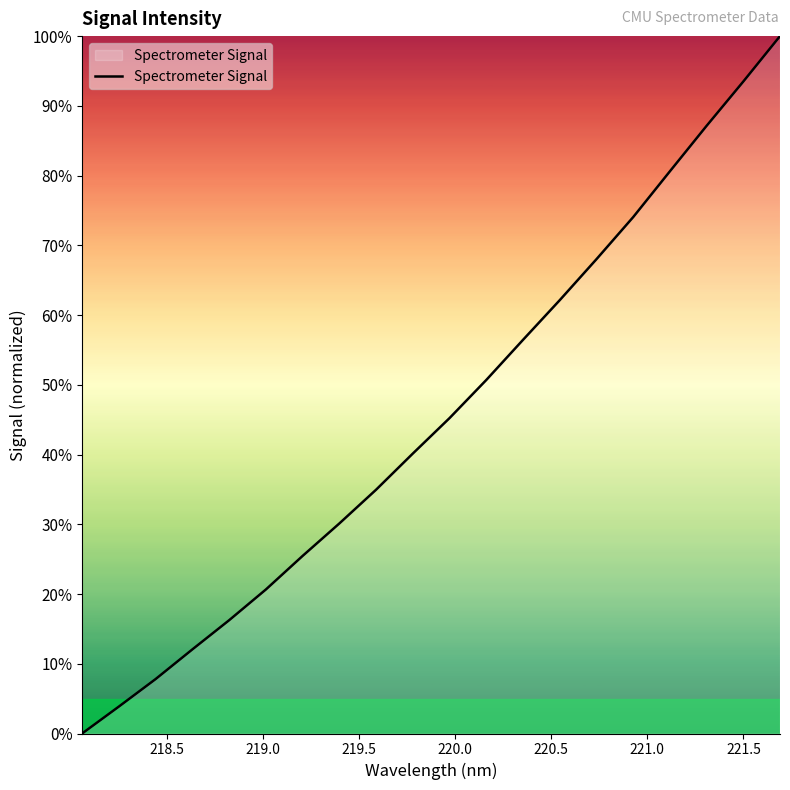

Does the chart display data point markers on the line(s)?

No